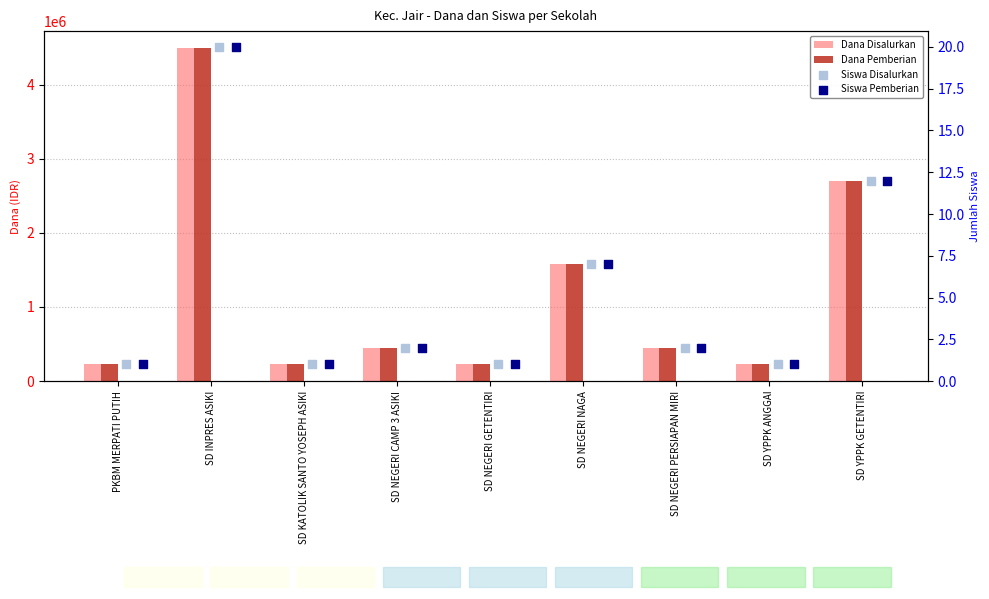

At how many categories does at least one series exceed 4354838?

1